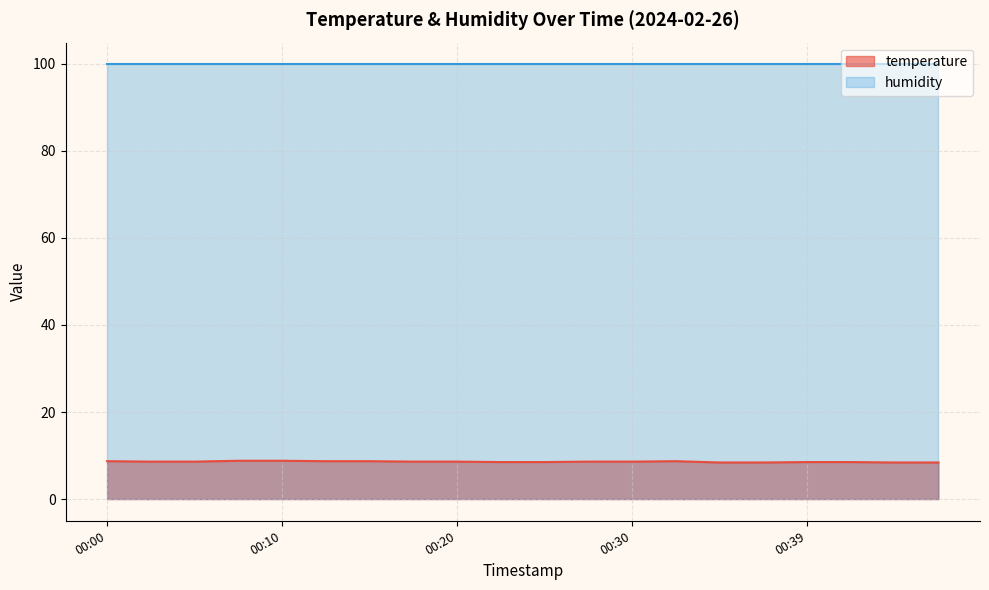

What is the sum of all values?

171.6